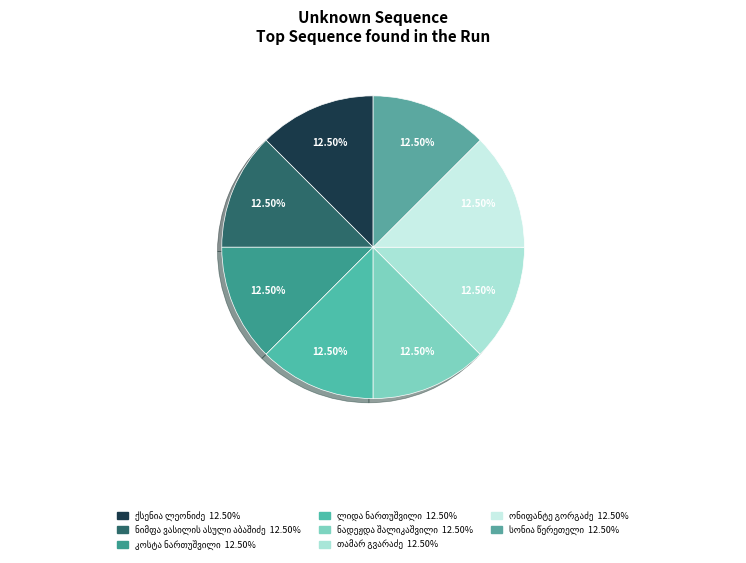

Which category has the biggest portion of the pie?

სონია წერეთელი